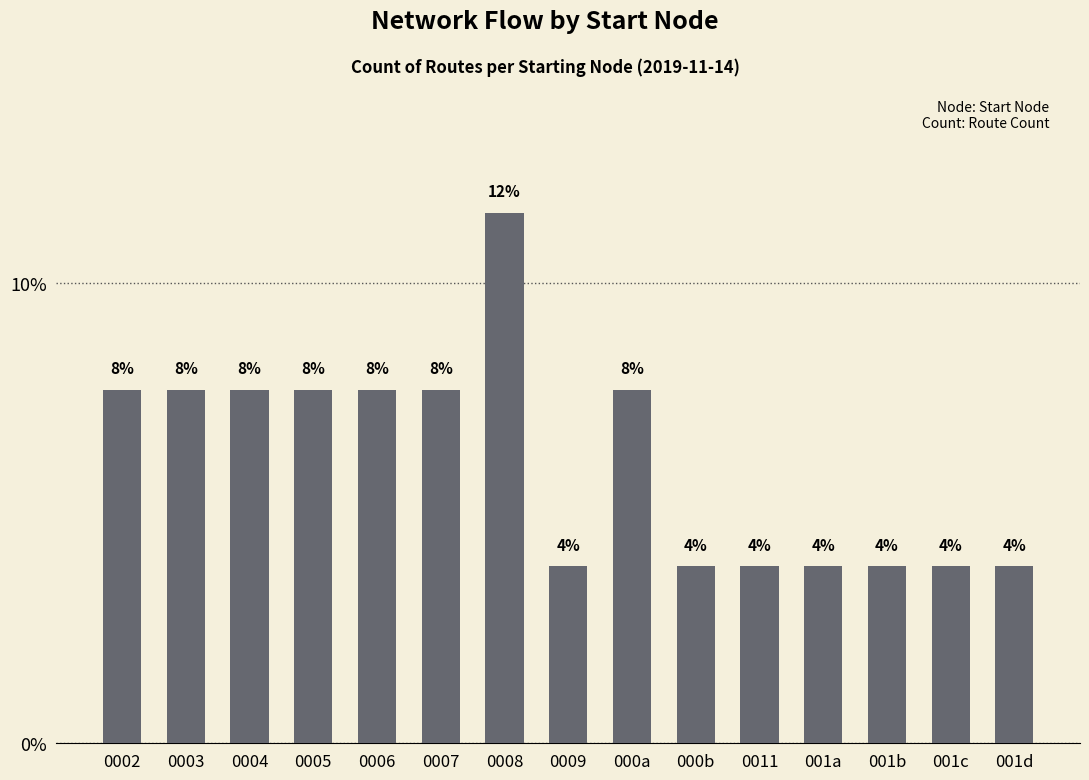

Reading left to right, what are all the values shown in this chart?

7.7	7.7	7.7	7.7	7.7	7.7	11.5	3.8	7.7	3.8	3.8	3.8	3.8	3.8	3.8